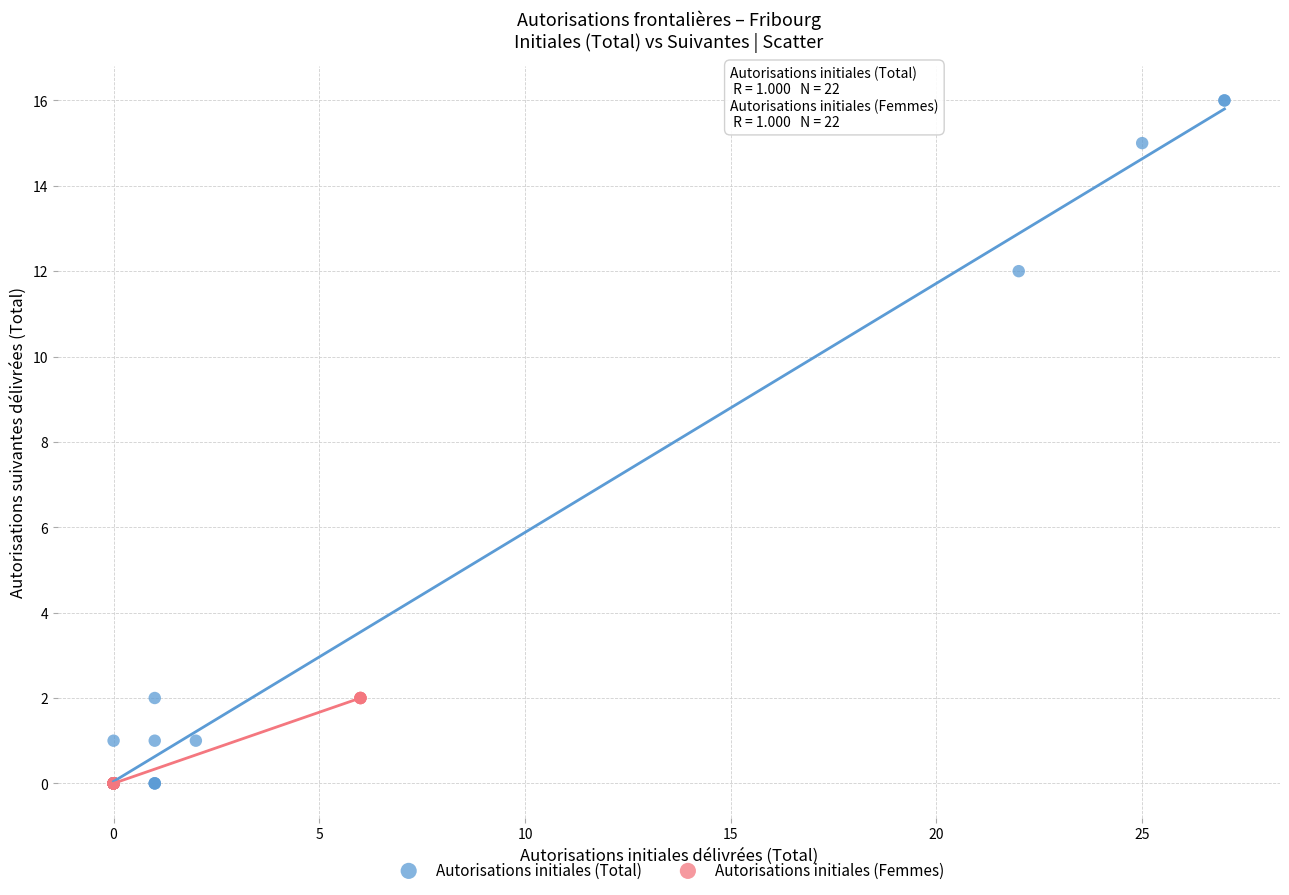

What are all the series names shown in the legend?

Autorisations initiales (Total), Autorisations initiales (Femmes)